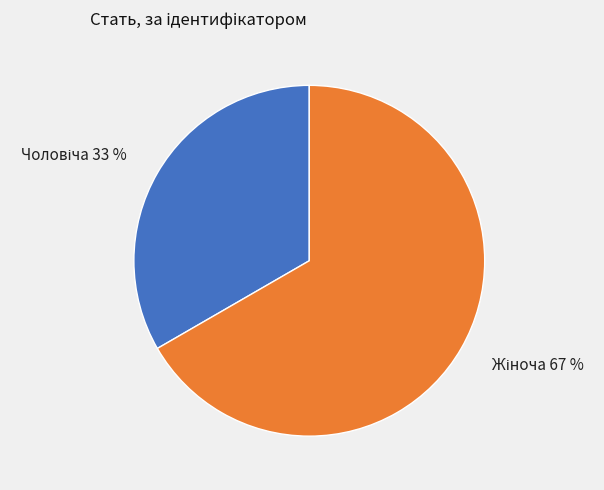

Is there a majority slice in this chart?

Yes